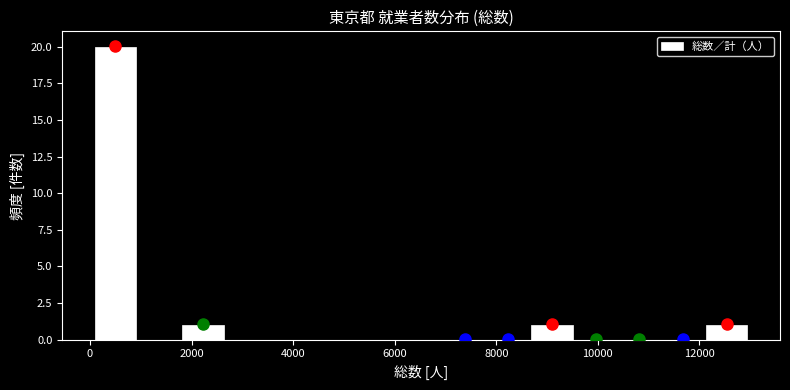

Reading left to right, transcribe this chart: for each bar, give the range it covers on the x-axis and its height. Neither the bar edges nor the heights are printed on the chart, so give them approximately, as read against the axes.

0 to 1000: 20
1000 to 1800: 0
1800 to 2600: 1
2600 to 3600: 0
3600 to 4400: 0
4400 to 5200: 0
5200 to 6000: 0
6000 to 7000: 0
7000 to 7800: 0
7800 to 8600: 0
8600 to 9600: 1
9600 to 10400: 0
10400 to 11200: 0
11200 to 12200: 0
12200 to 13000: 1